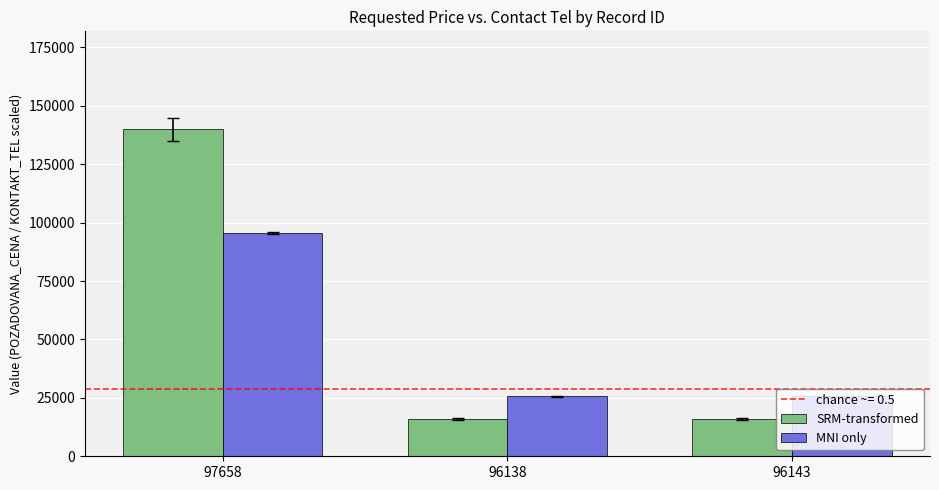

What is the label of the 3rd bar from the left?

96143